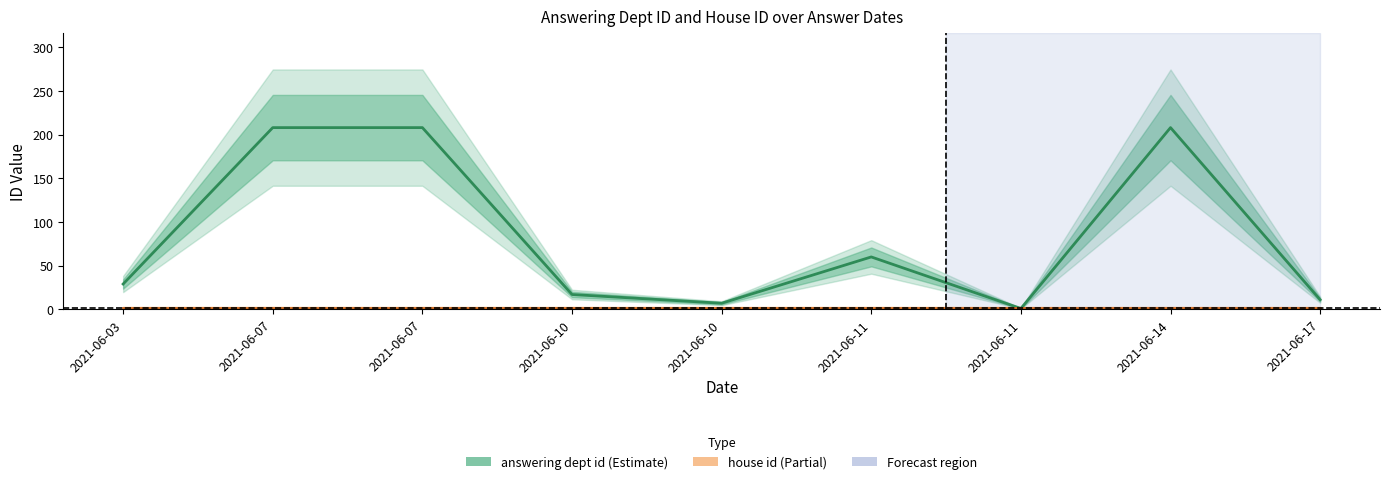

At which category is the sum across all series the highest?

2021-06-07